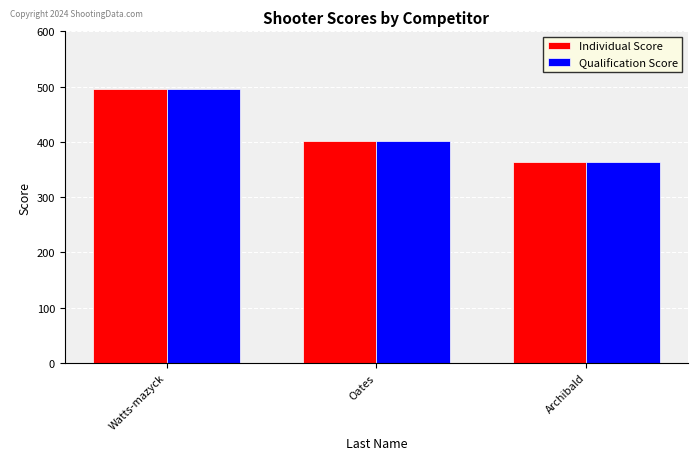

The Individual Score series shows 495 at Watts-mazyck. True or false?

True